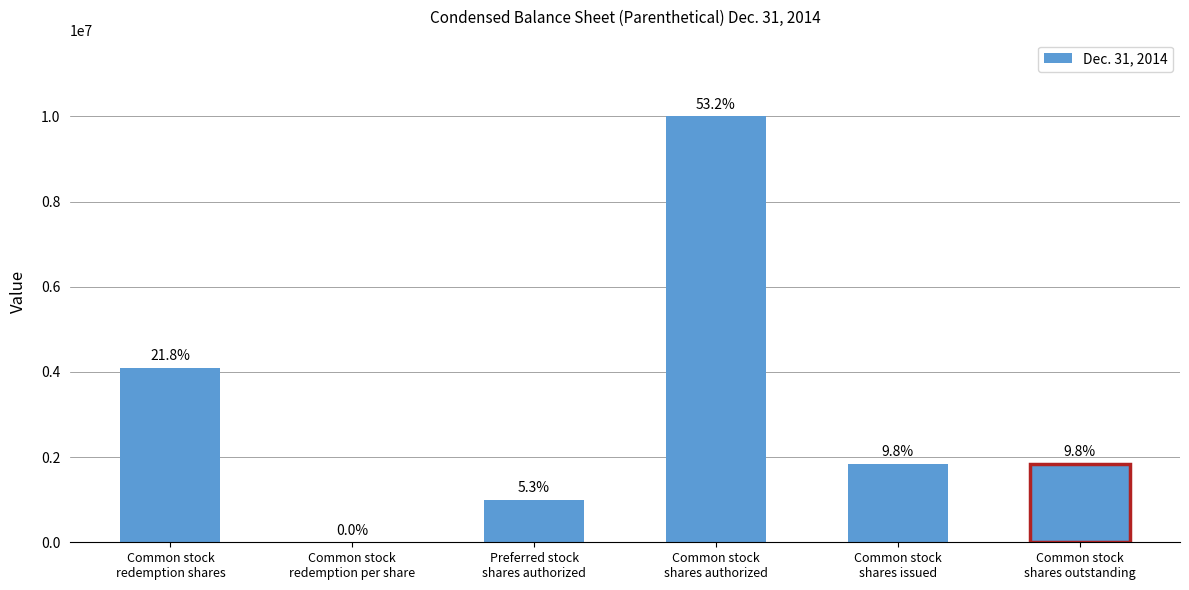

What is the ratio of the value at Common stock
redemption shares to the value at Common stock
shares authorized?

0.4